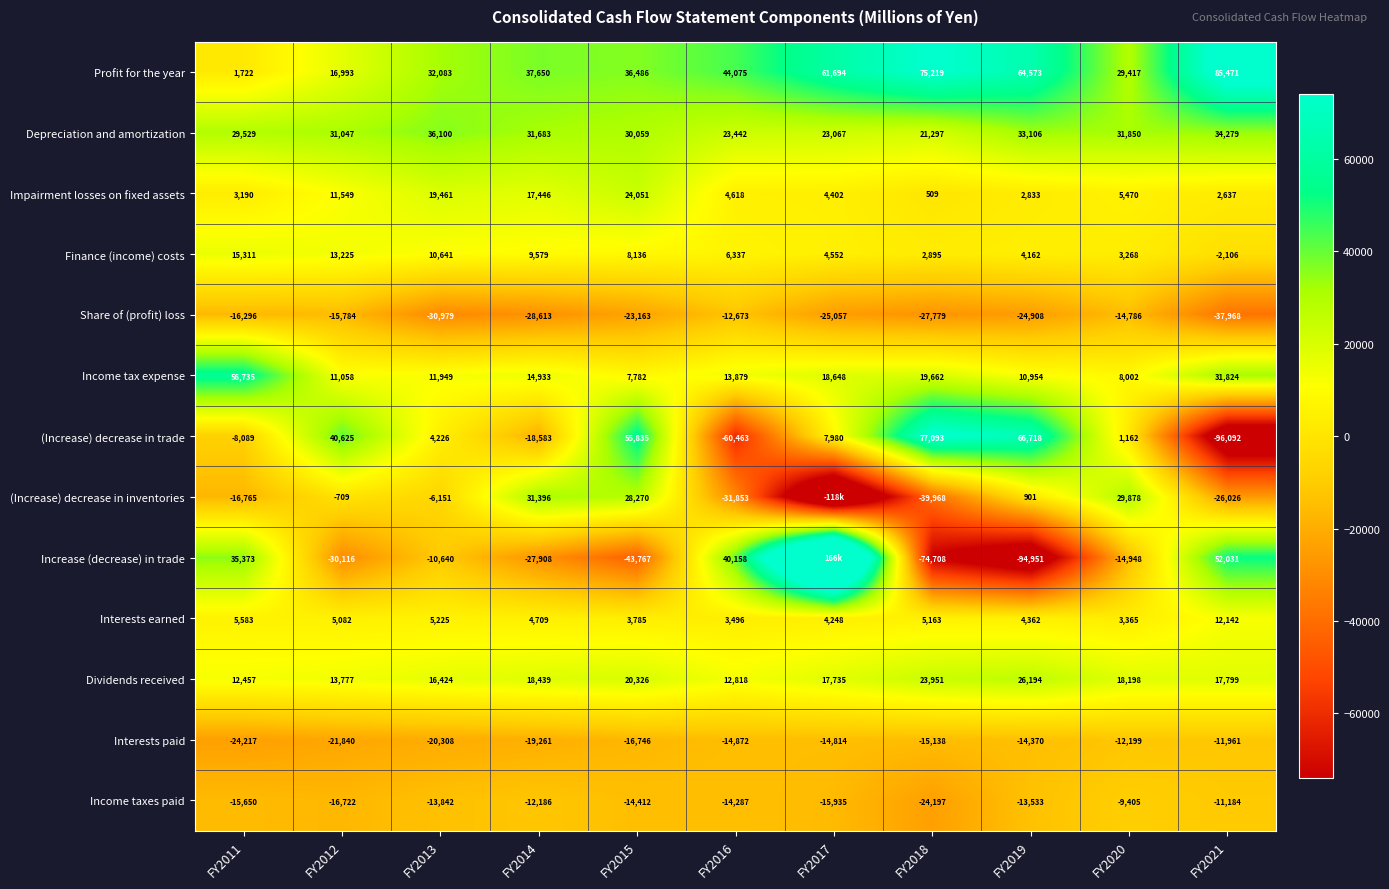

How many values in the Income taxes paid series exceed -14287?

5